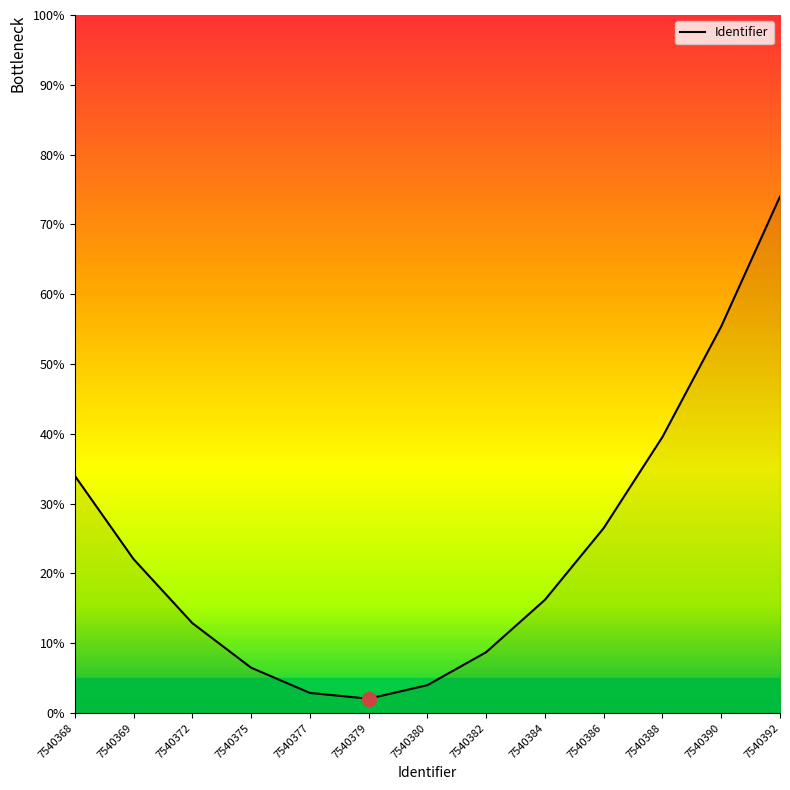

Does the chart display data point markers on the line(s)?

No